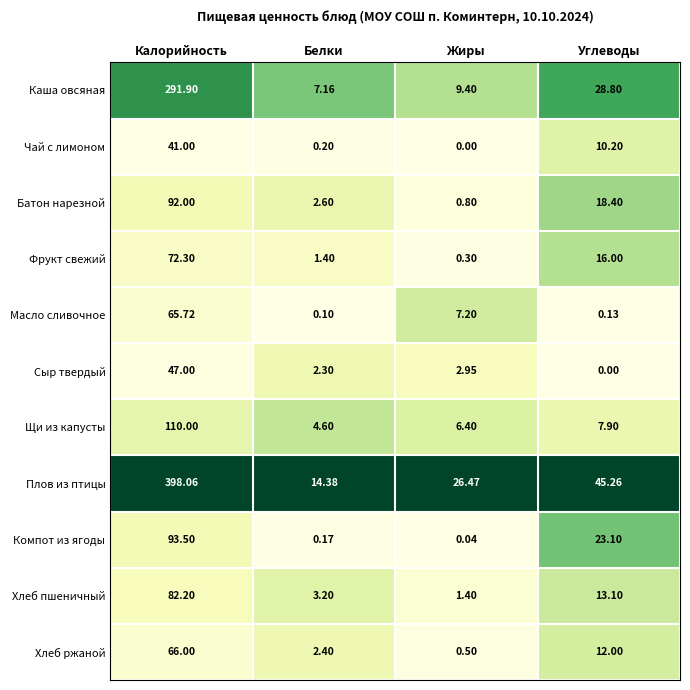

Which category has the lowest value in the Масло сливочное series?

Белки